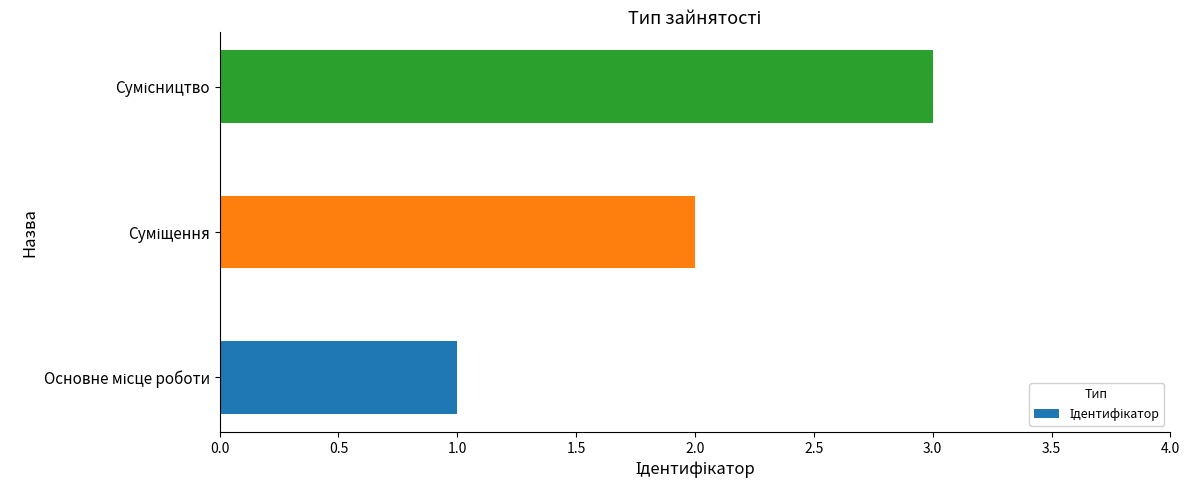

What is the sum of all values?

6